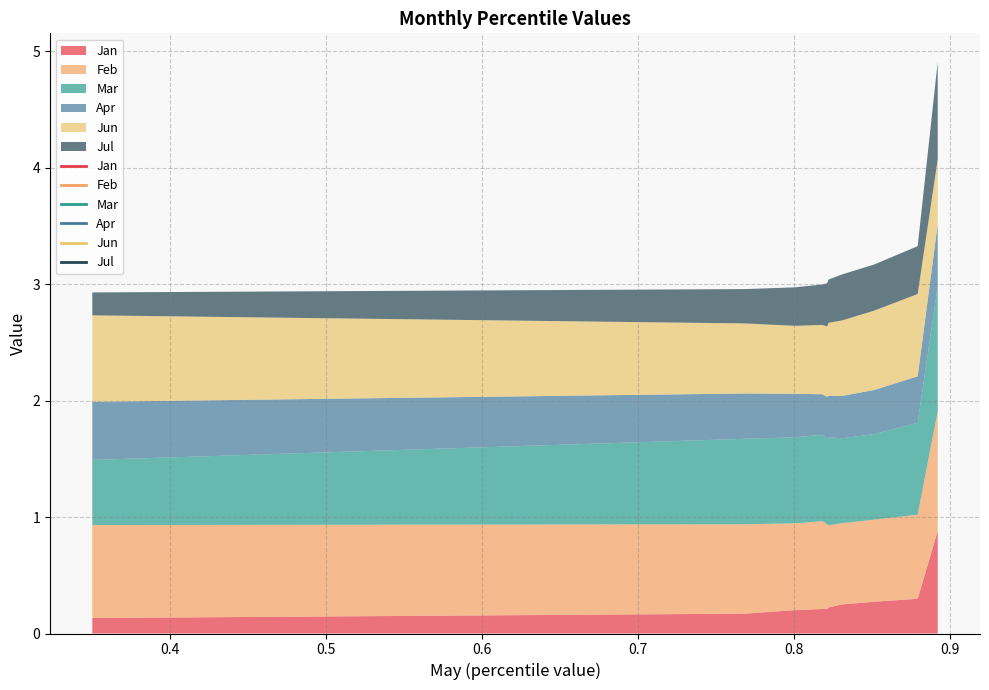

At how many categories does at least one series exceed 0?

10